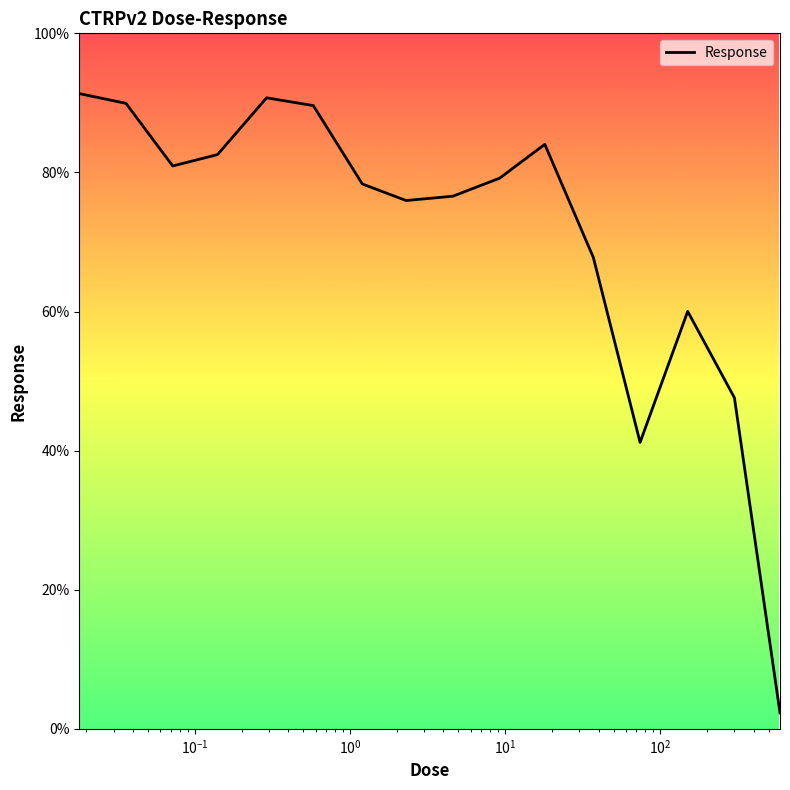

What is the smallest value displayed?

2.3